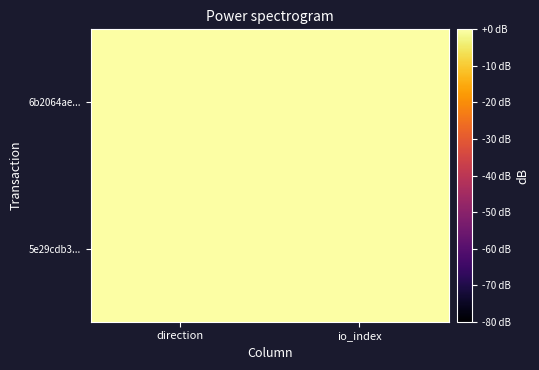

Between direction and io_index, which is larger?

io_index